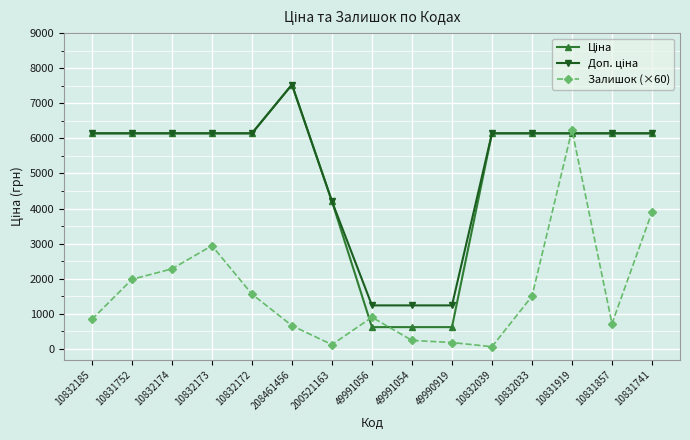

Which series changed the most between 10832173 and 10831741?

Залишок (×60)